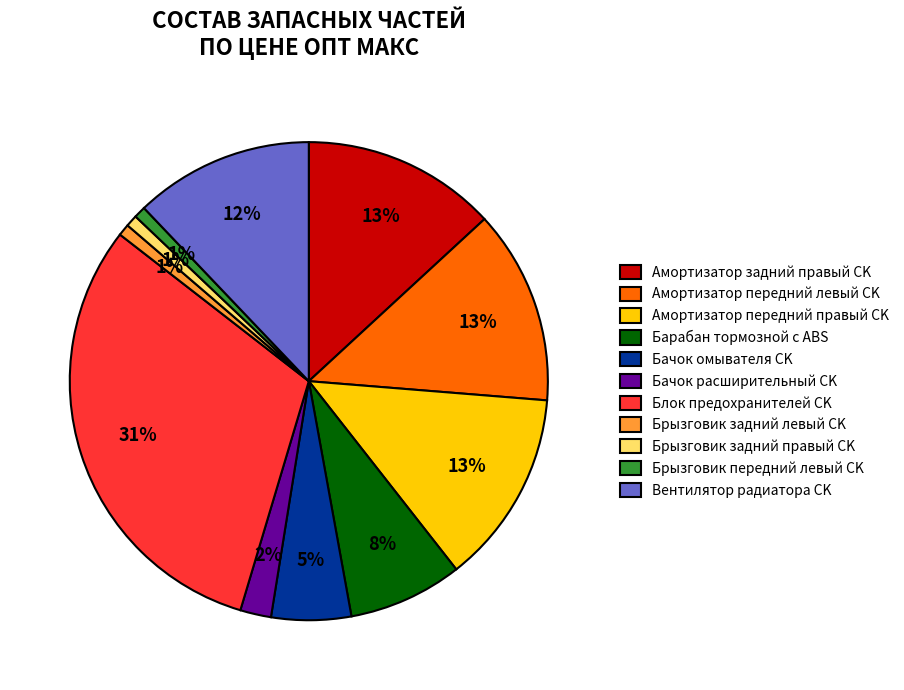

What is the largest slice in the pie chart?

Блок предохранителей CK